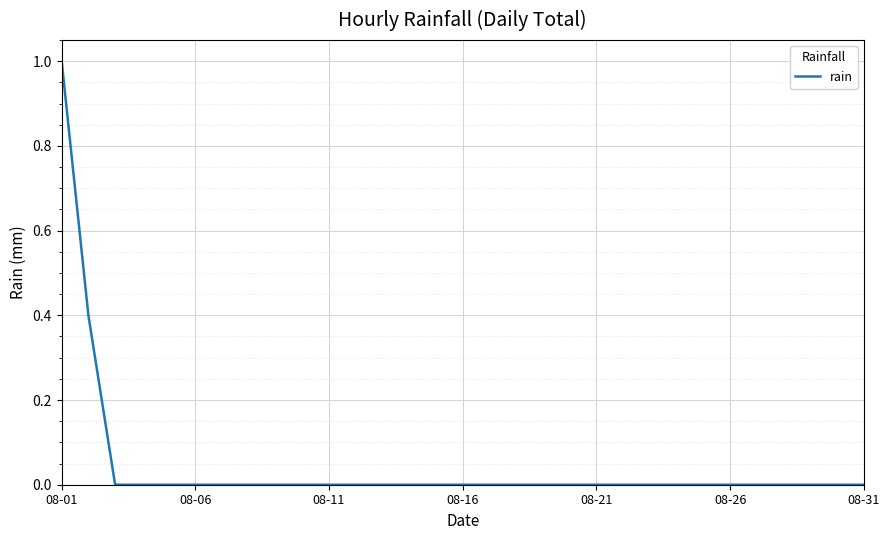

What is the difference between the maximum and minimum values?

1.0